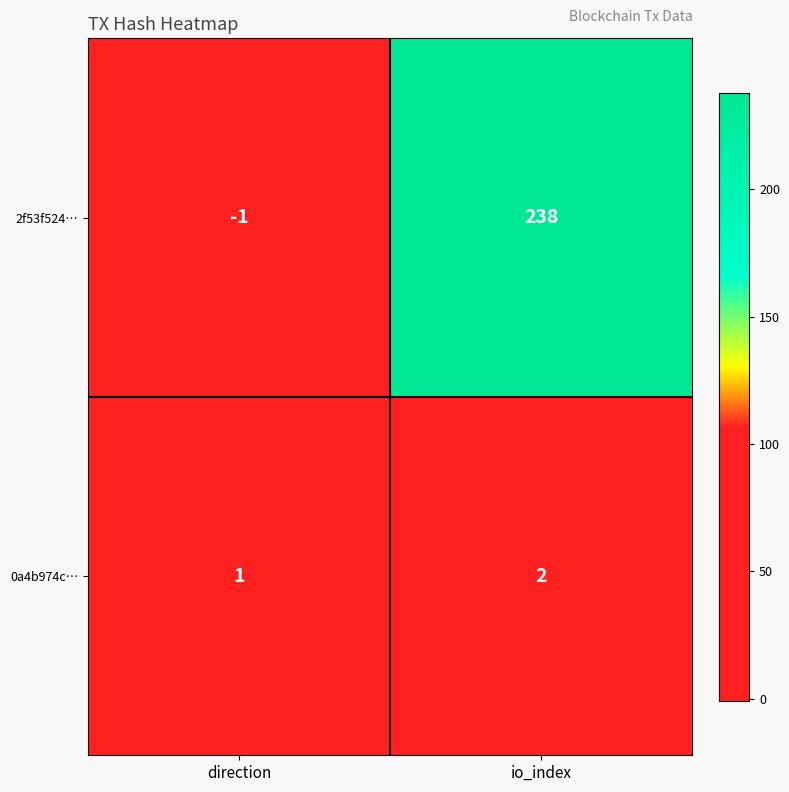

True or false: 0a4b974c… has a value of 2 at io_index.

True